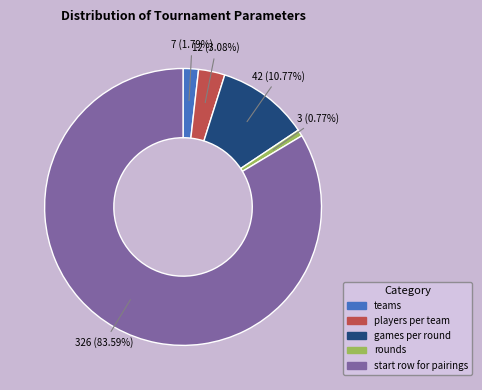

Does games per round account for over 50% of the chart?

No